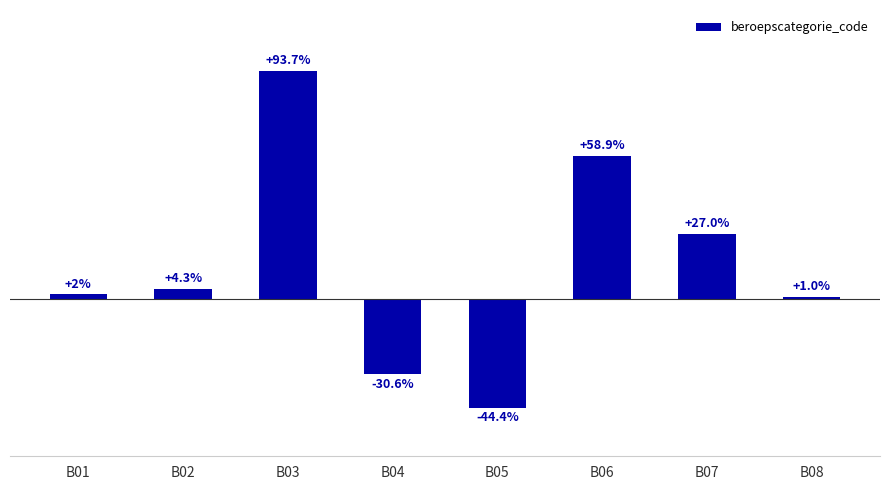

Rank the categories by value from highest to lowest.

B03, B06, B07, B02, B01, B08, B04, B05